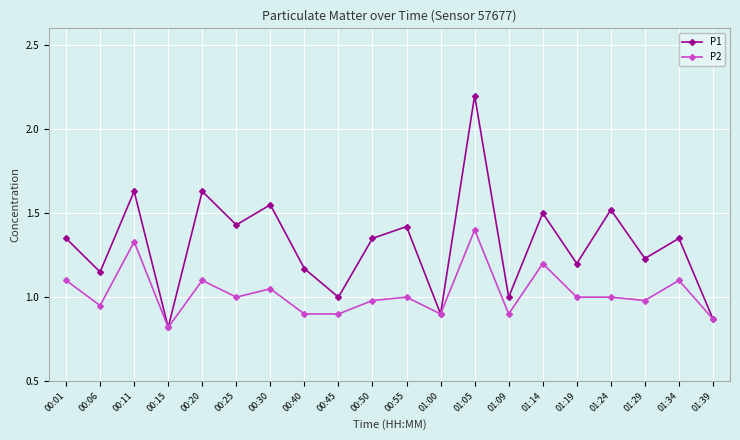

How many distinct data groups are displayed?

2